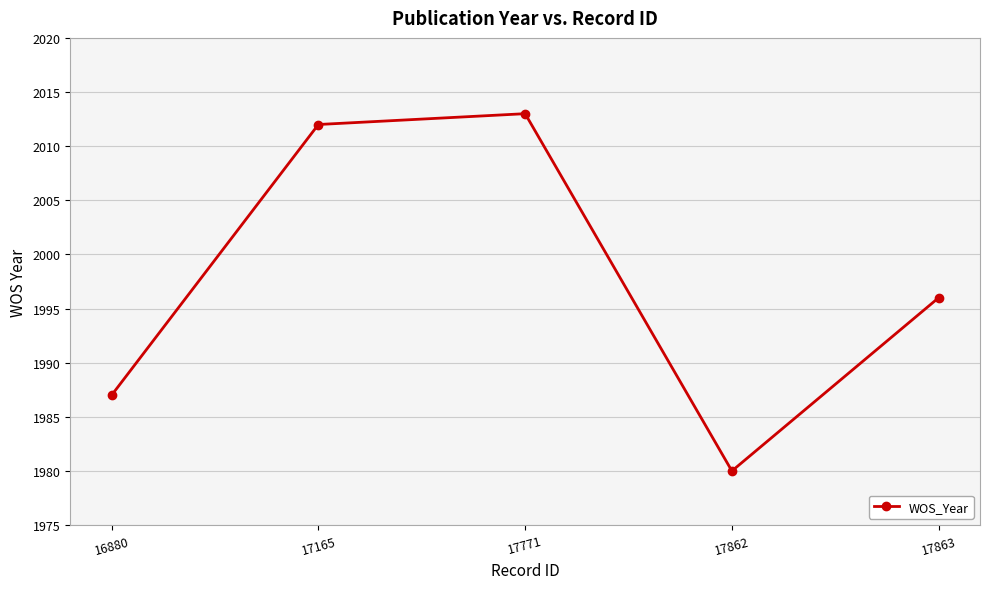

Where is the first local minimum?

17862